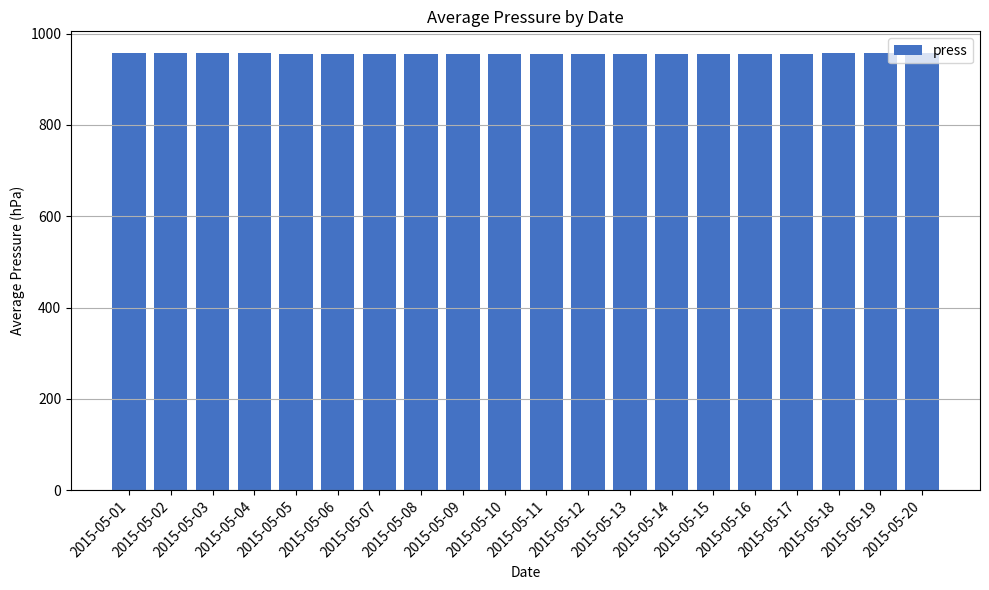

What is the ratio of the value at 2015-05-07 to the value at 2015-05-19?

1.0